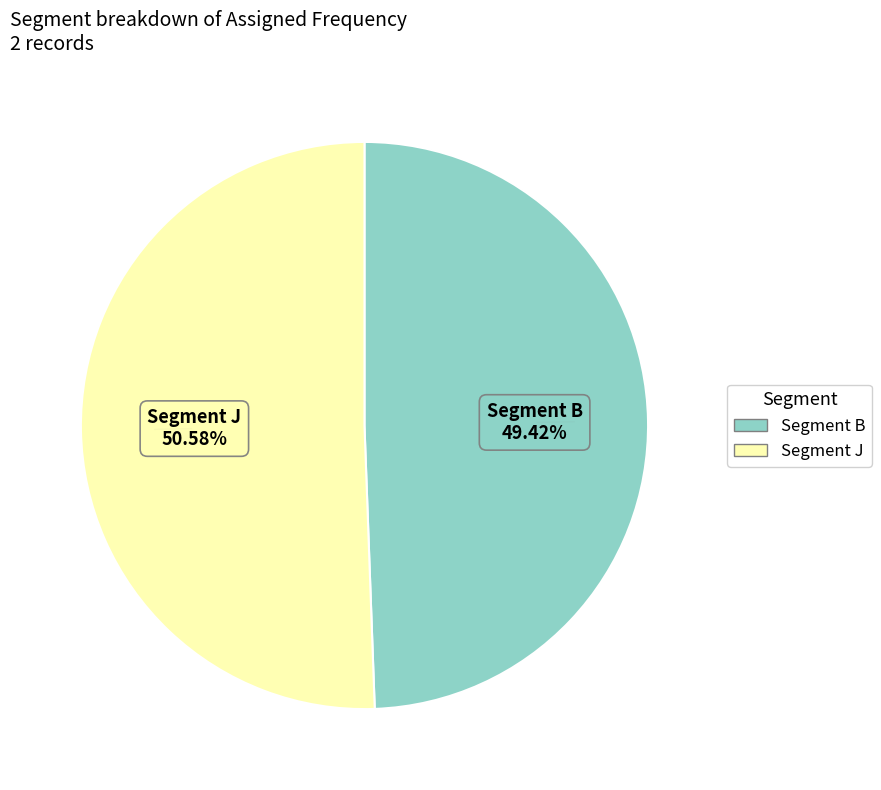

Is there a majority slice in this chart?

Yes